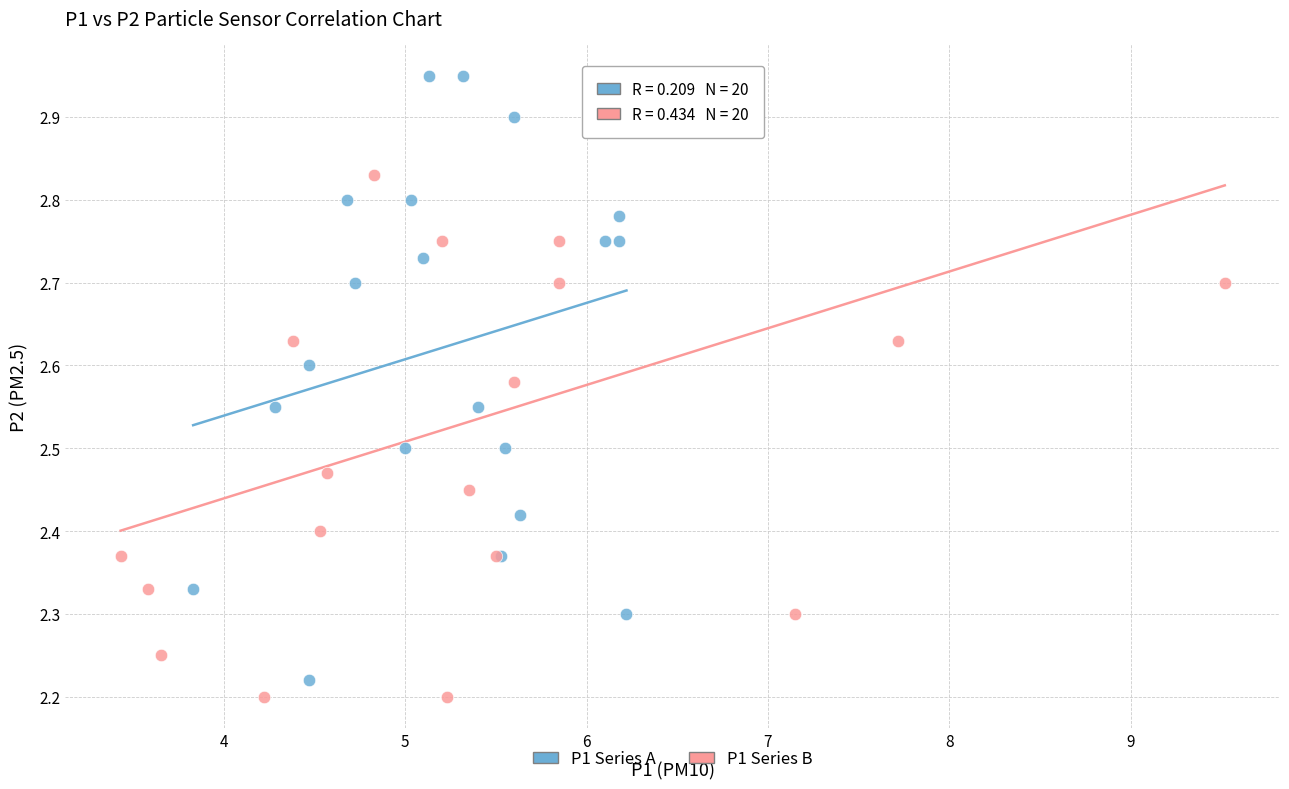

What are all the series names shown in the legend?

P1 Series A, P1 Series B